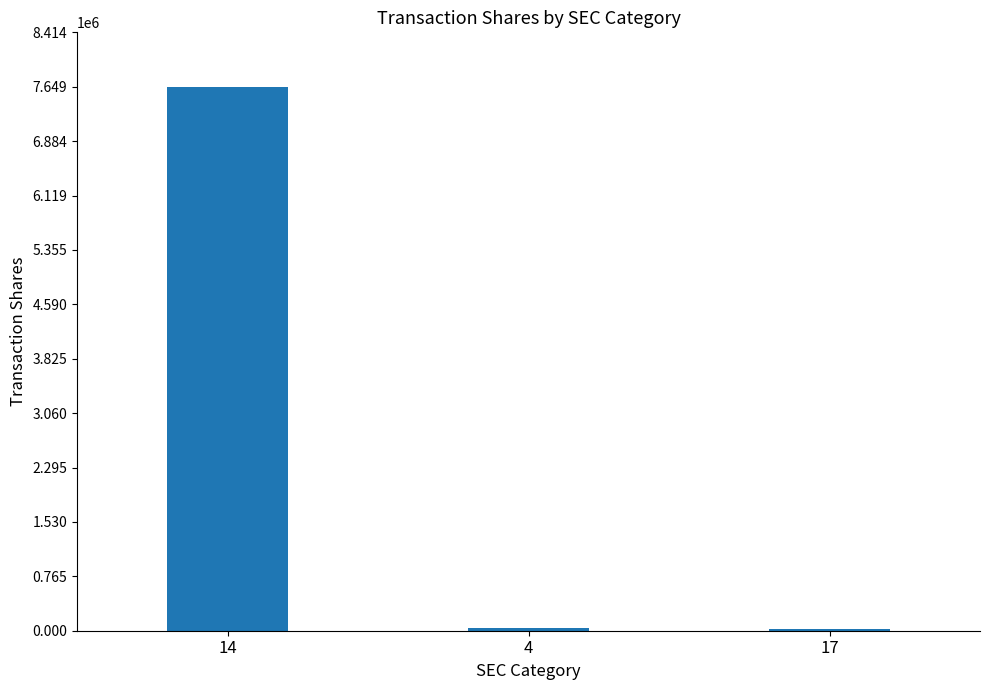

The value at 4 is 31675. True or false?

True